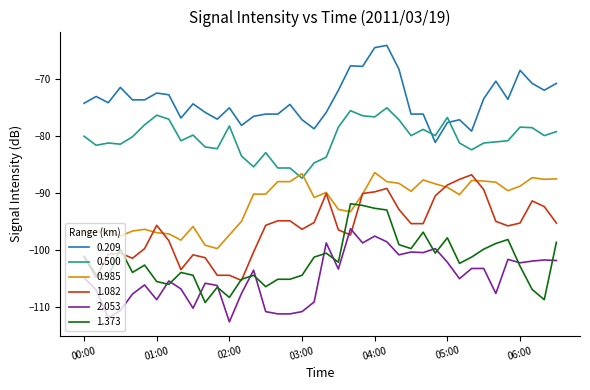

Which series has the largest total across all categories?

0.209